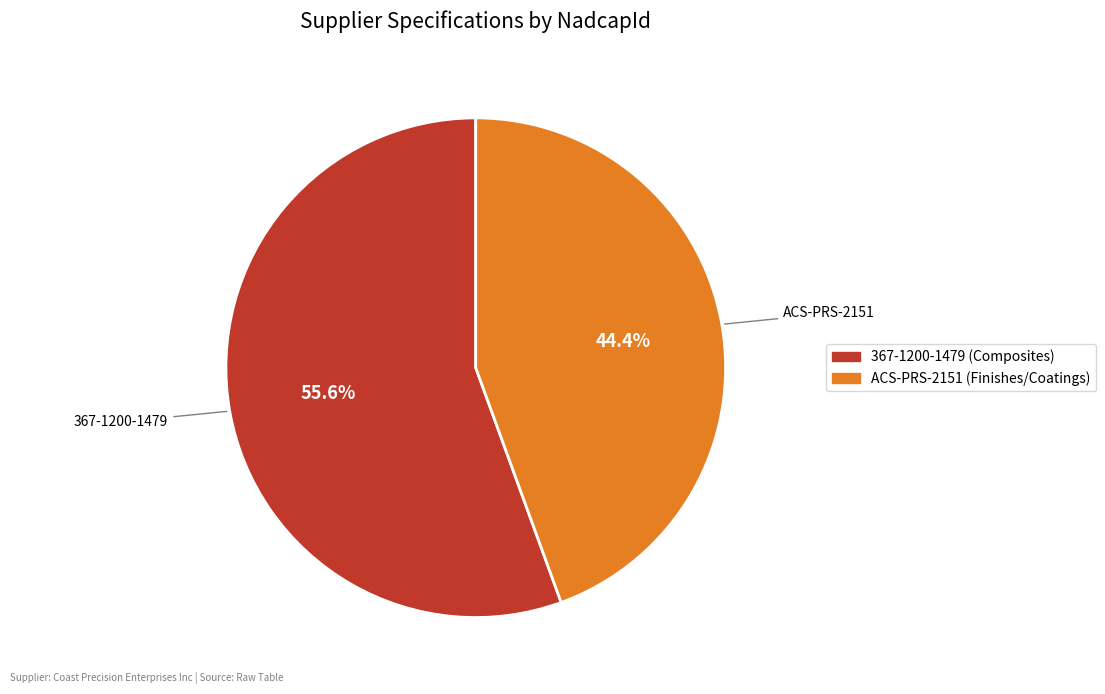

To the nearest percent, what portion does 367-1200-1479 represent?

56%